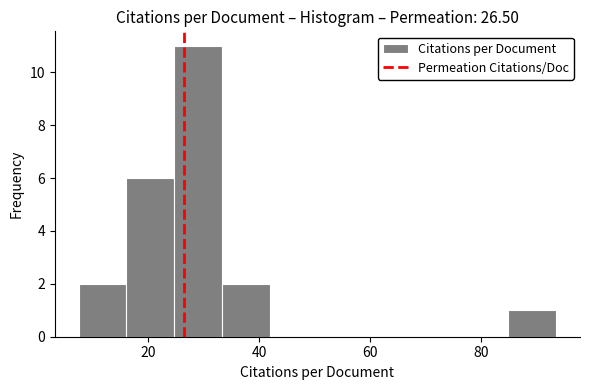

Reading left to right, transcribe this chart: for each bar, give the range it covers on the x-axis and its height. Neither the bar edges nor the heights are printed on the chart, so give them approximately, as read against the axes.

8 to 16: 2
16 to 24: 6
24 to 34: 11
34 to 42: 2
42 to 50: 0
50 to 60: 0
60 to 68: 0
68 to 76: 0
76 to 84: 0
84 to 94: 1